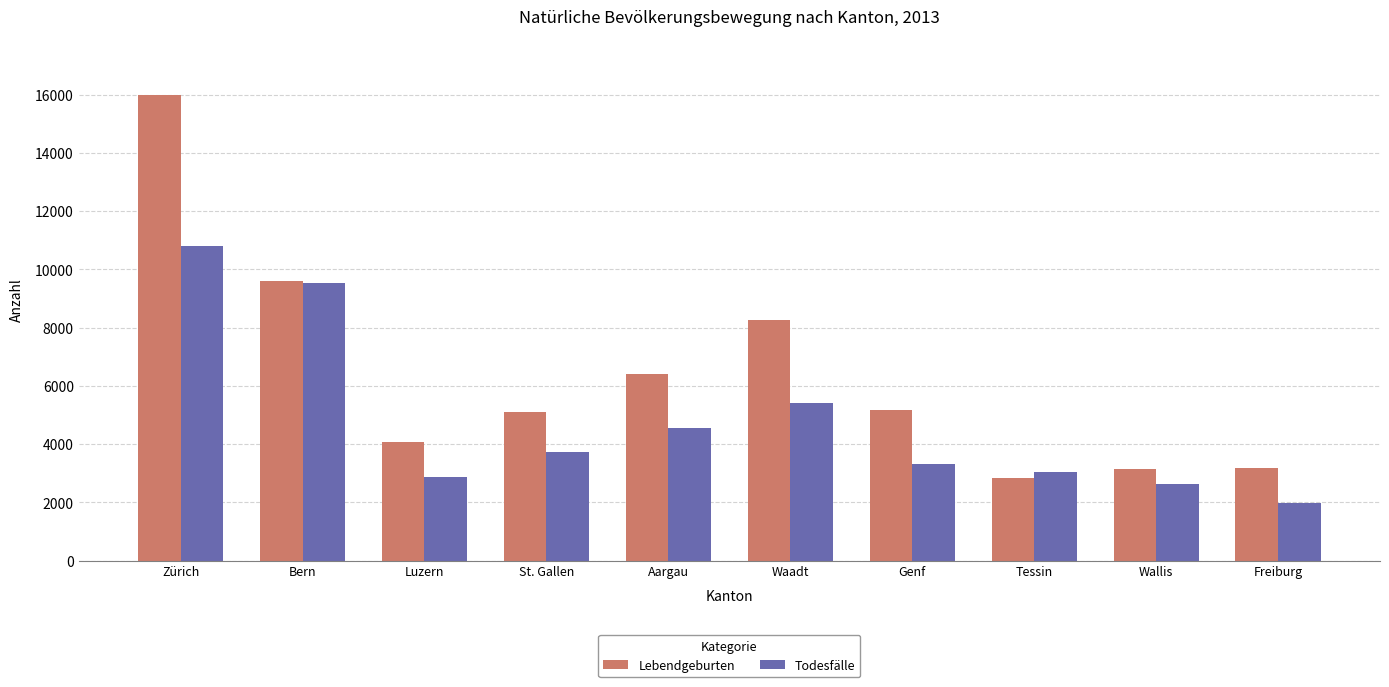

What is the sum of all Lebendgeburten values?

63774